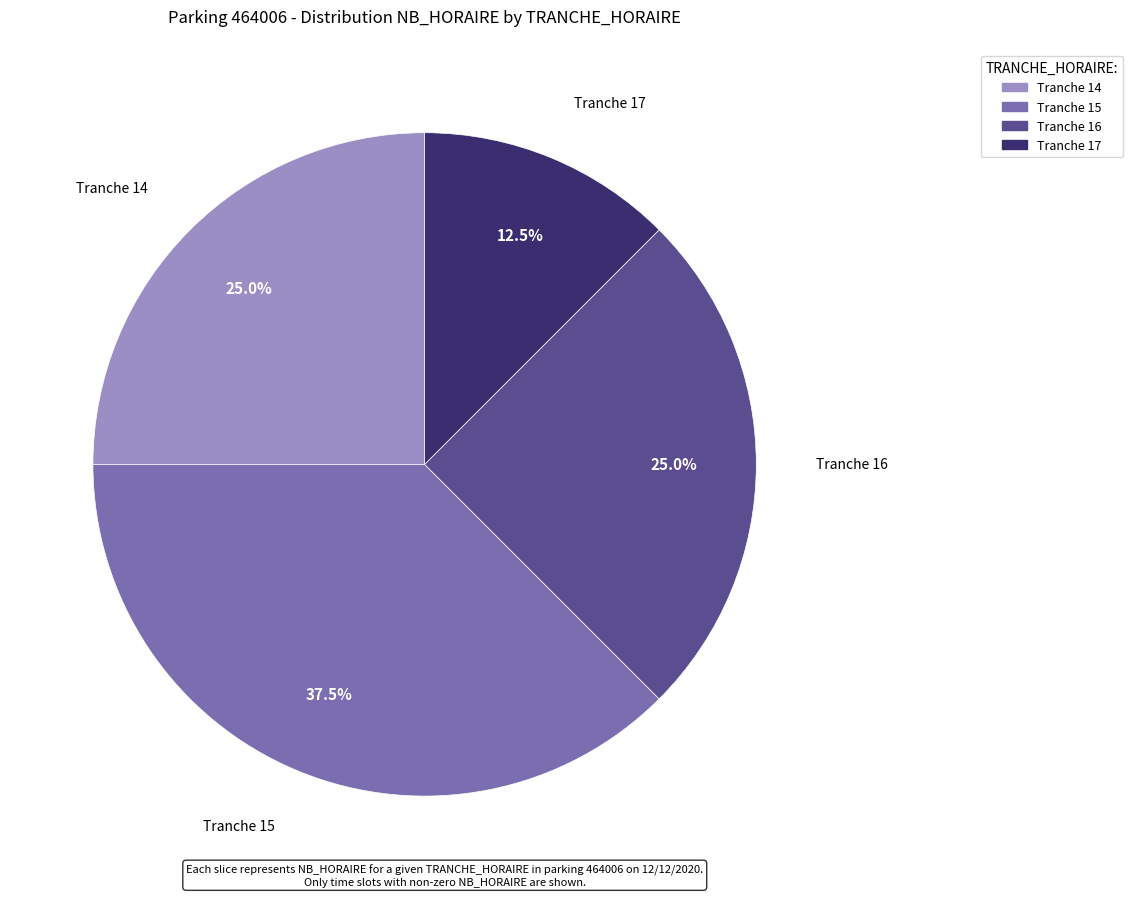

Count the number of slices in the pie.

4